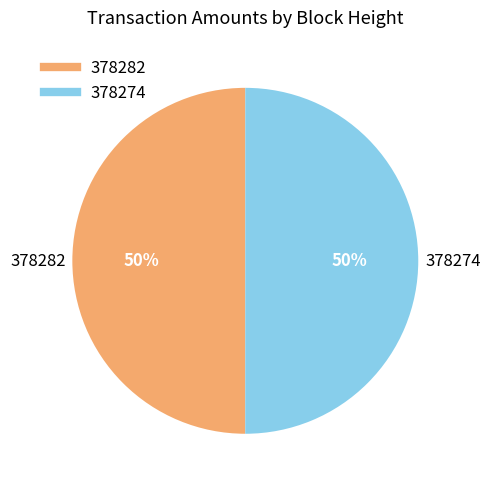

What percentage is the 378274 slice, to the nearest percent?

50%